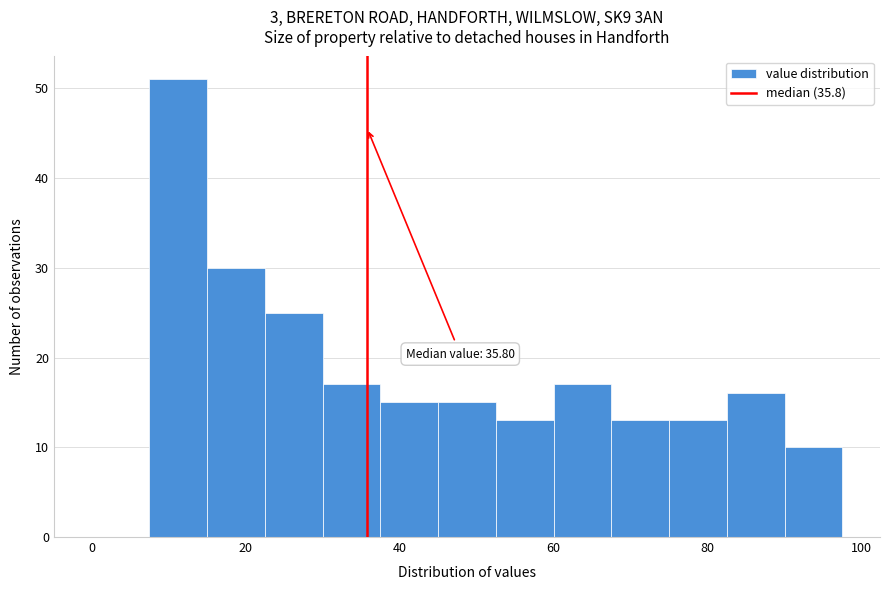

Read against the x-axis, roughly where is the centre of the tallest bar?

12